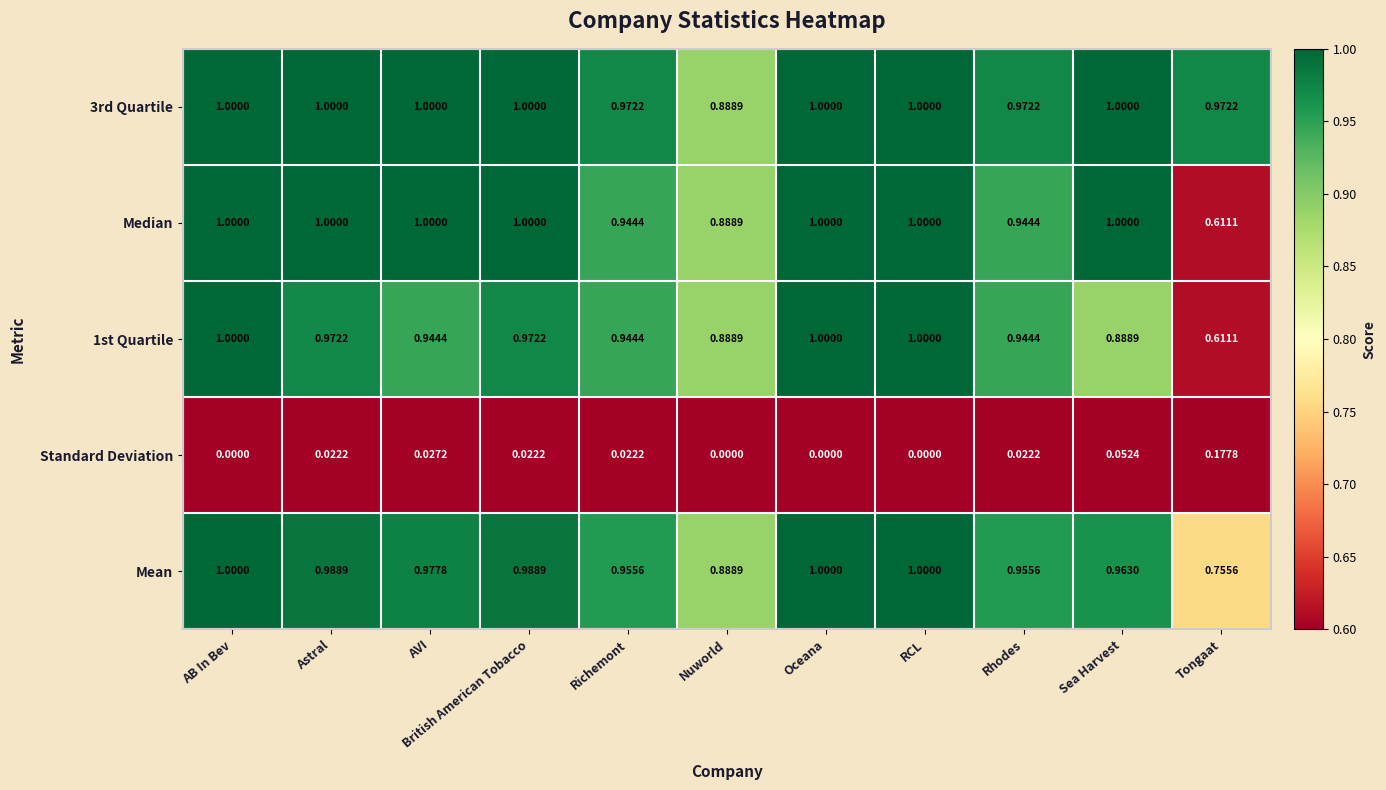

Is the value of 3rd Quartile at Nuworld greater than the value of Median at AVI?

No